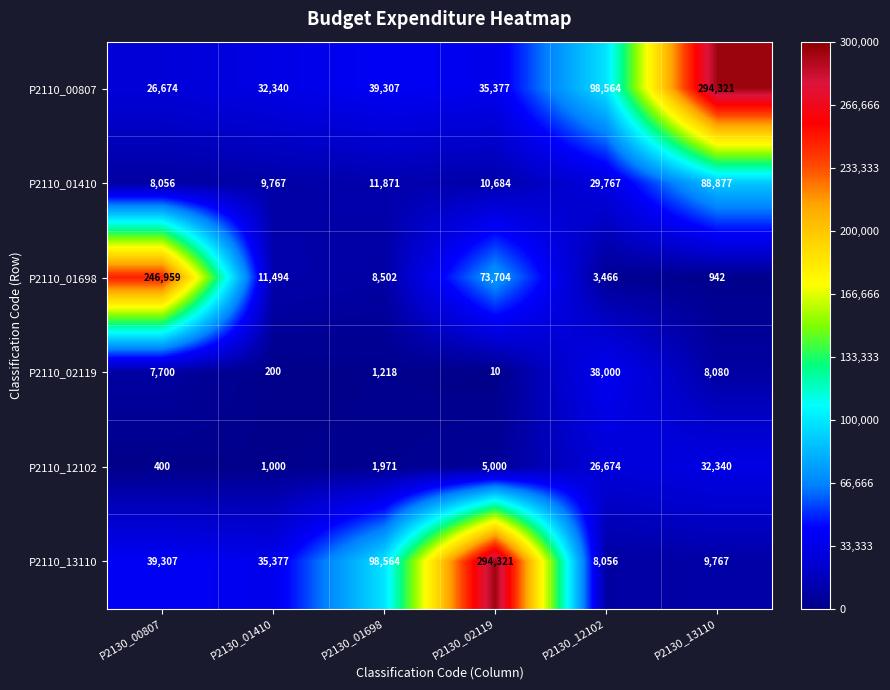

Which category has the lowest value in the P2110_13110 series?

P2130_12102